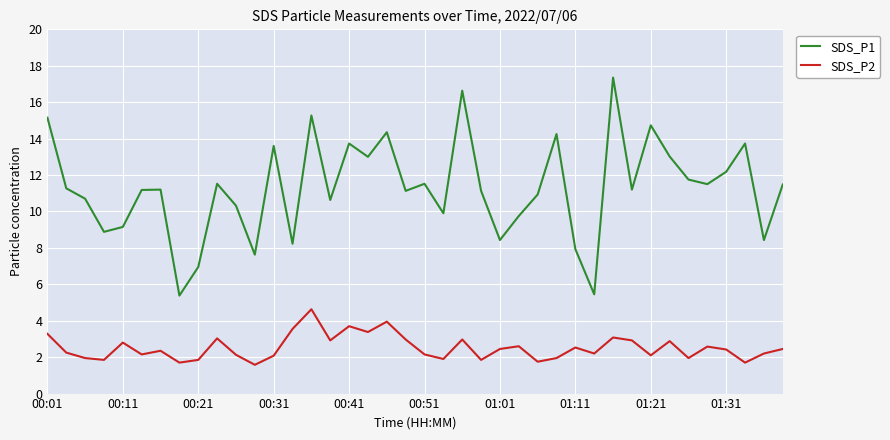

Which series has the largest range (max minus min)?

SDS_P1